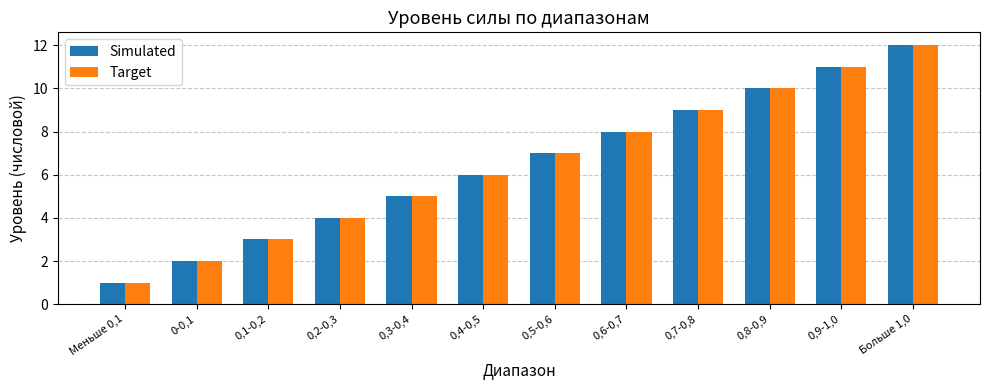

Which category has the lowest value across all series?

Меньше 0,1